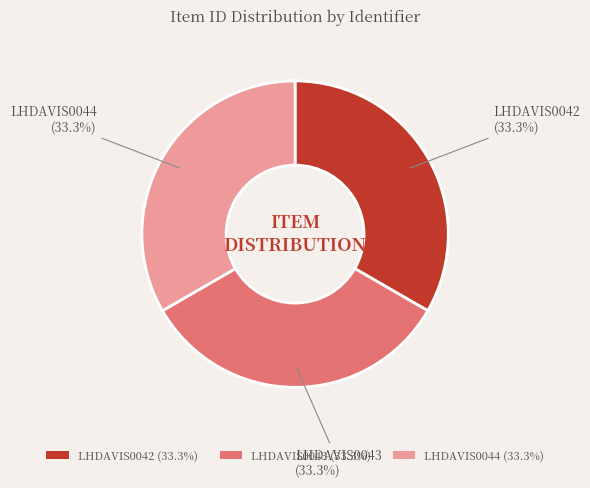

Is it true that LHDAVIS0042 is 33% of the pie?

True